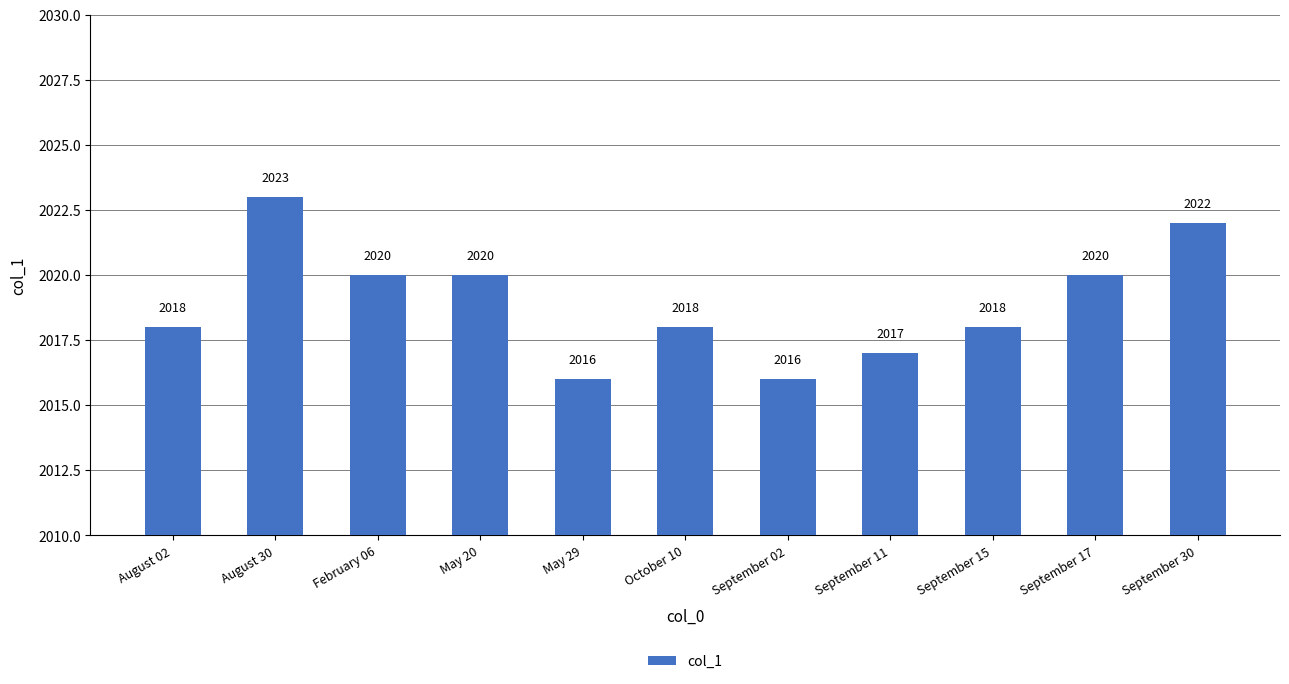

What is the ratio of the value at May 29 to the value at October 10?

1.0